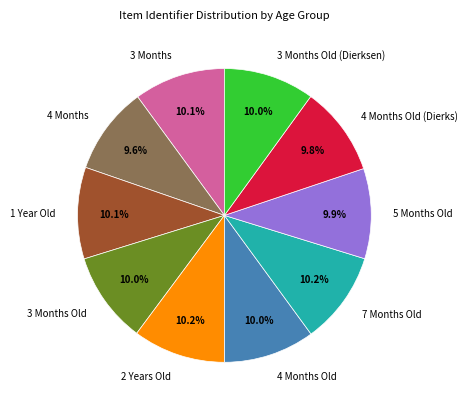

Does 7 Months Old represent more than half of the total?

No